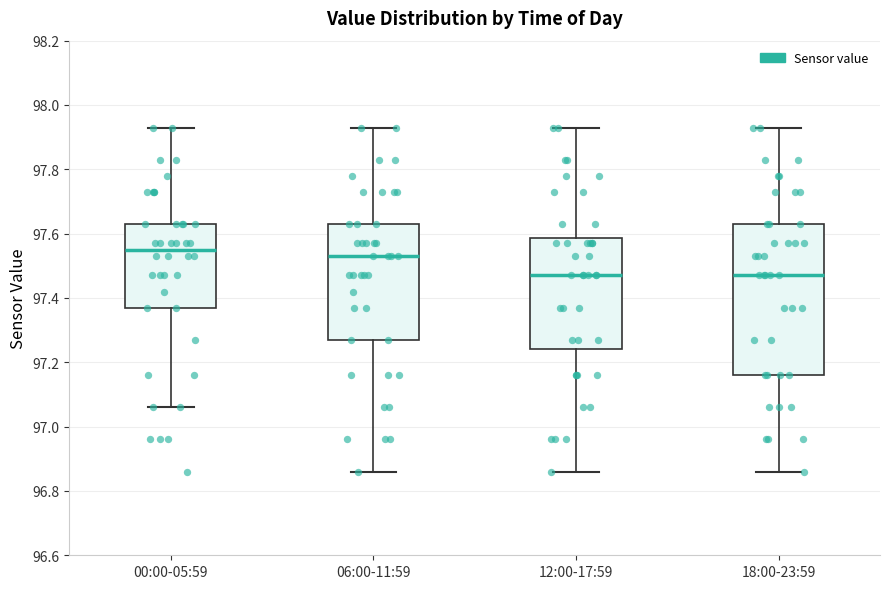

Reading left to right, read every box against the y-axis: the position of its median line, the range the box covers, and the ends of its whiskers. The values are not printed on the chart, so give them approximately, as read against the axis.

00:00-05:59: median 97.56, box 97.38 to 97.64, whiskers 97.06 to 97.94
06:00-11:59: median 97.54, box 97.28 to 97.64, whiskers 96.86 to 97.94
12:00-17:59: median 97.48, box 97.24 to 97.58, whiskers 96.86 to 97.94
18:00-23:59: median 97.48, box 97.16 to 97.64, whiskers 96.86 to 97.94